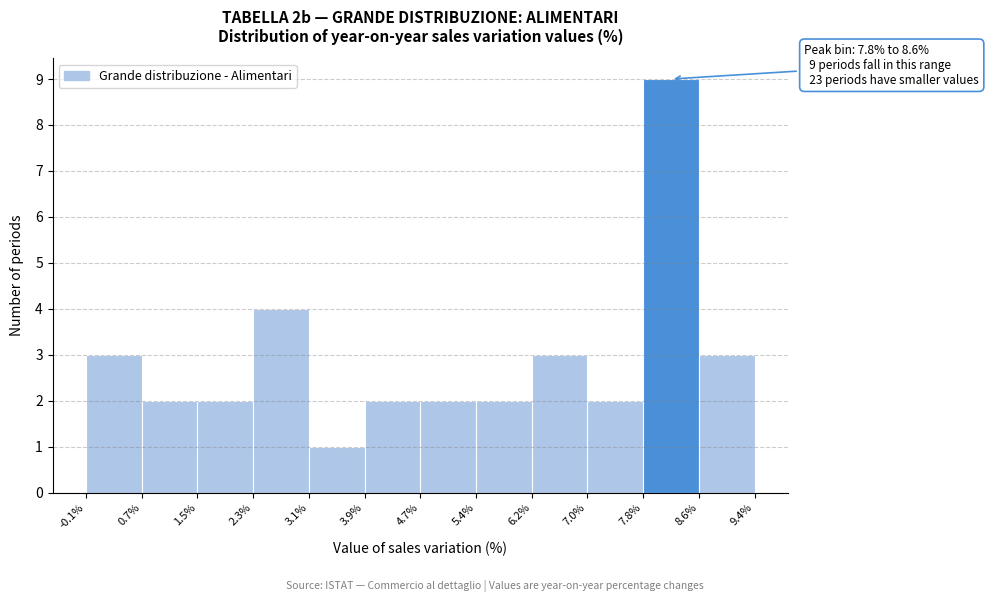

Which range on the x-axis has the tallest bar?

7.8% to 8.6%